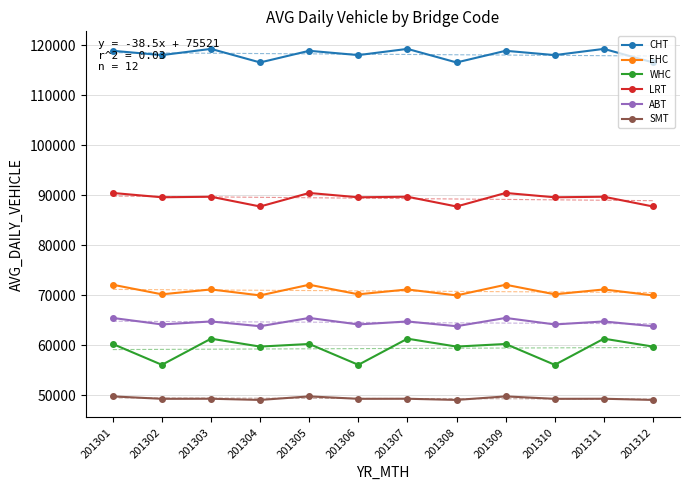

What is the maximum value for SMT?

49808.5